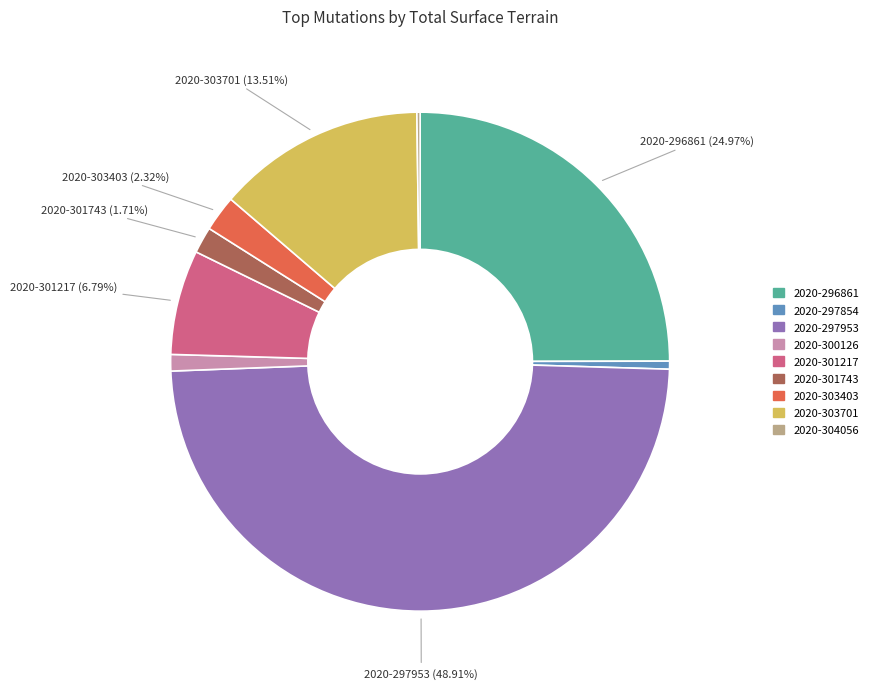

To the nearest percent, what percentage of the pie is 2020-301743?

2%